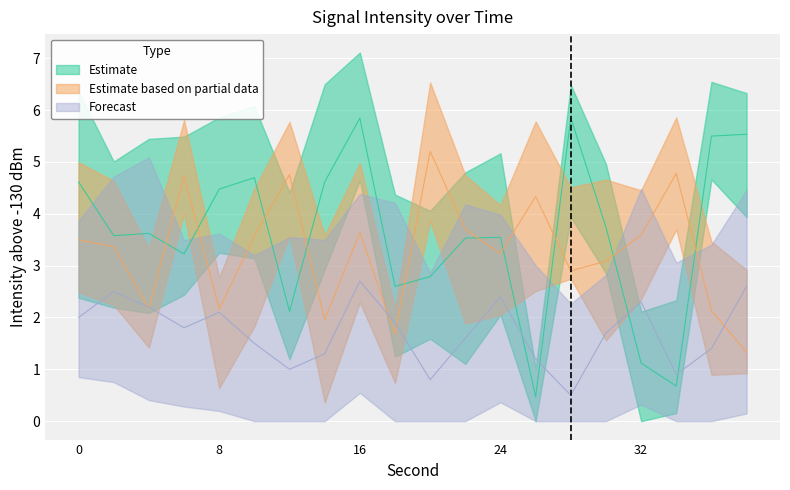

Which label corresponds to the largest value in the chart?

28